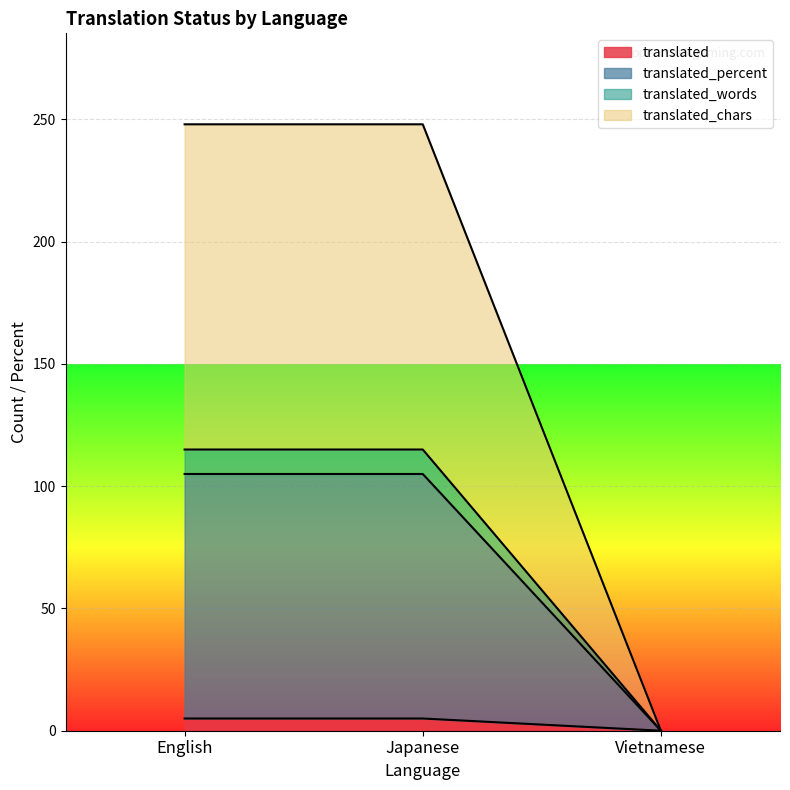

How many data points does each series have?

3